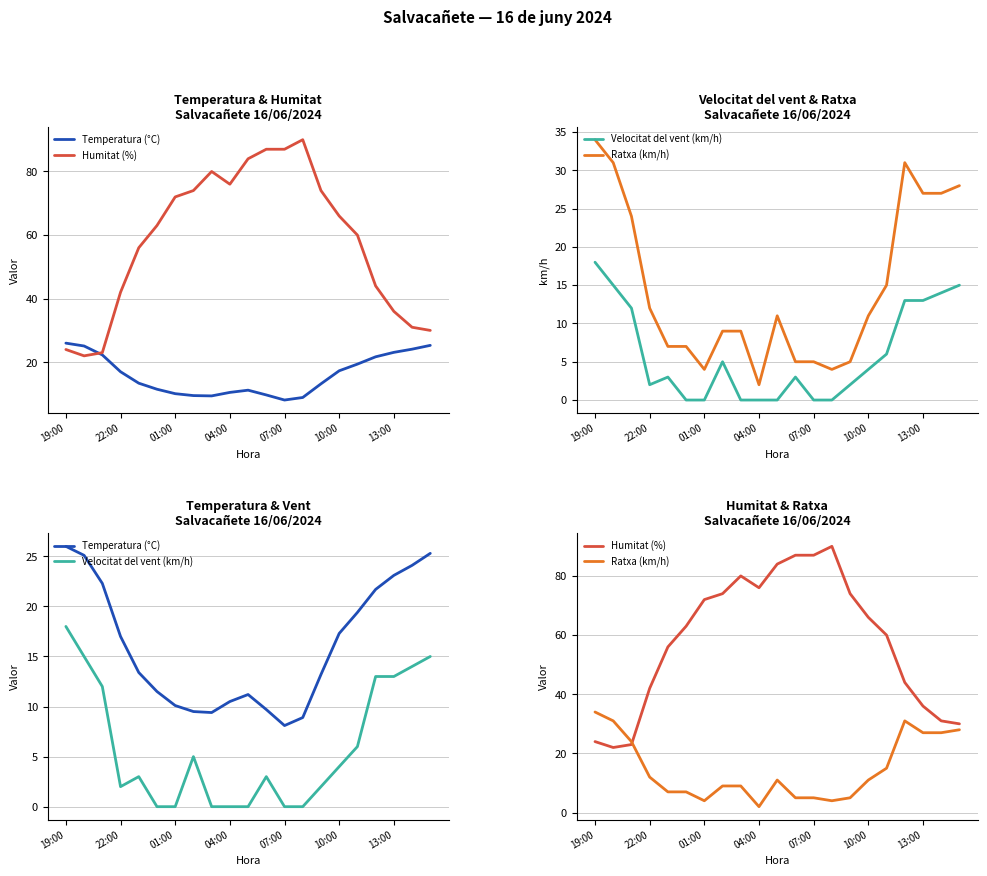

Is this an area chart (filled region under the line)?

No